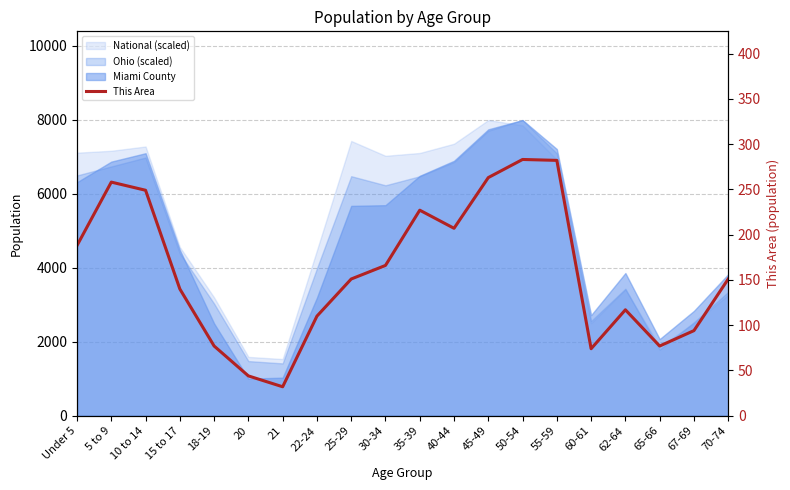

The value at 30-34 is 166. True or false?

True